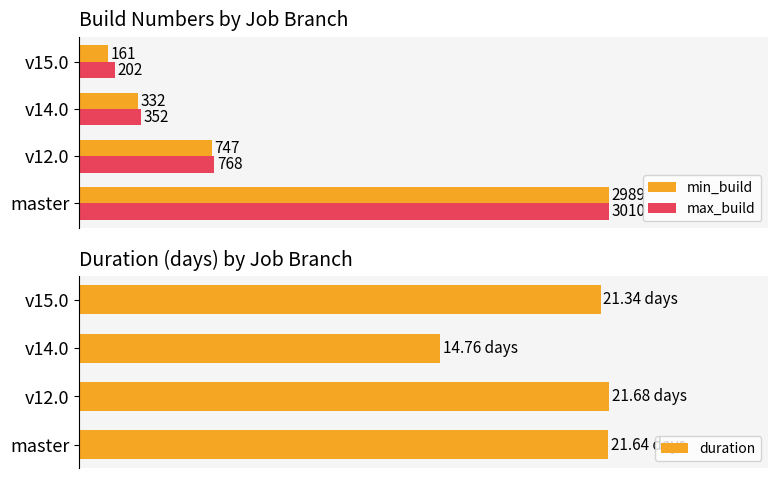

Does the chart contain stacked bars?

No